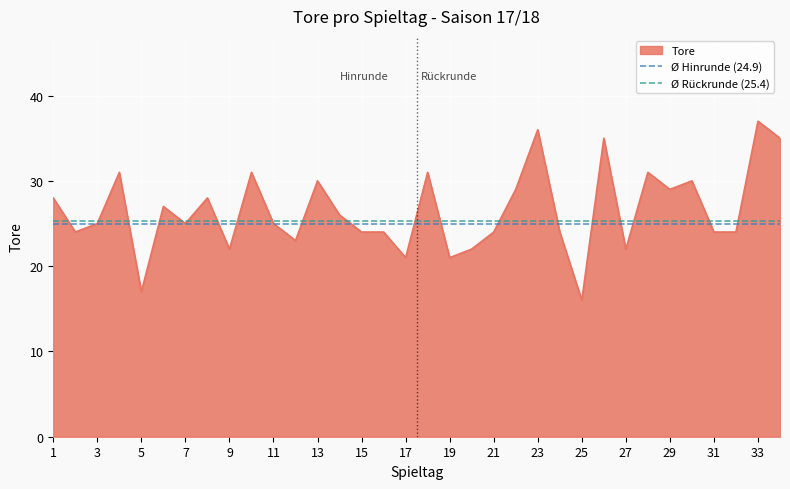

Is it true that Tore equals 58 at 33?

False